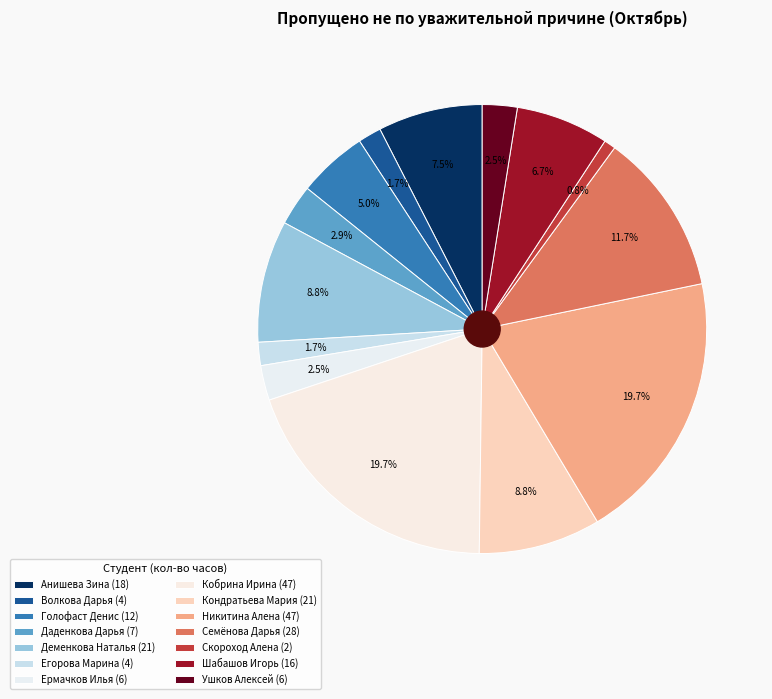

Count the number of slices in the pie.

14